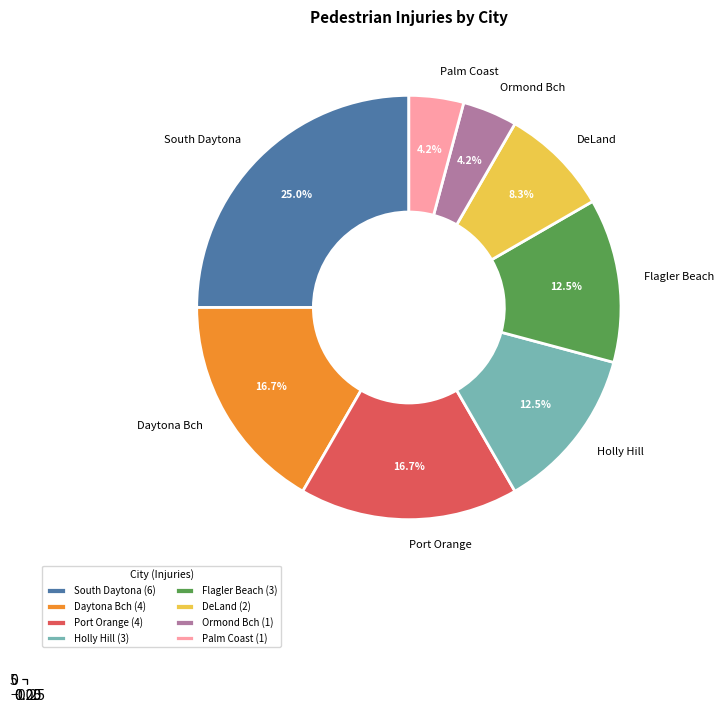

Rank the categories by value from lowest to highest.

Ormond Bch, Palm Coast, DeLand, Holly Hill, Flagler Beach, Daytona Bch, Port Orange, South Daytona